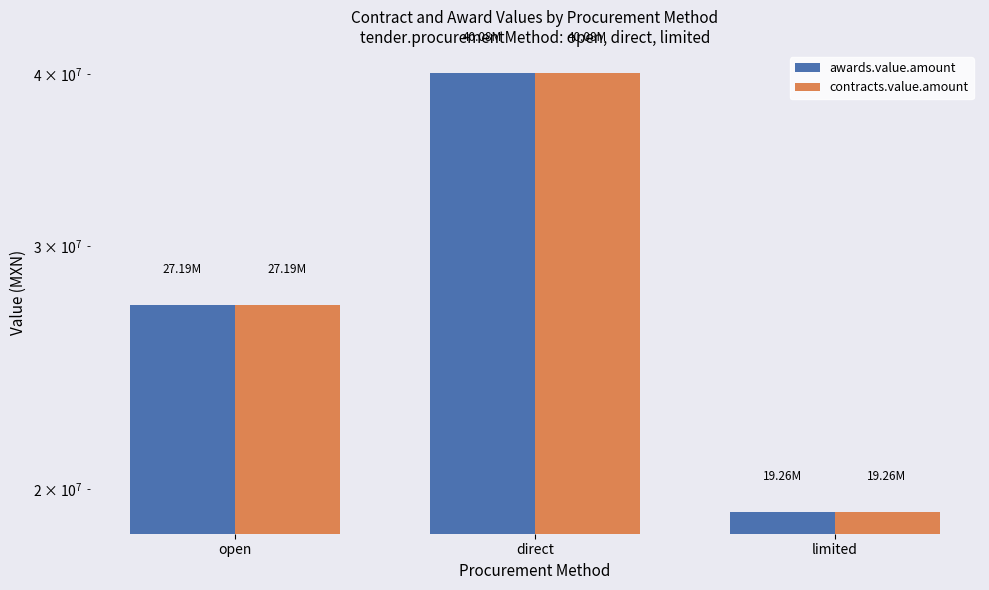

How many values in the awards.value.amount series exceed 27190377?

2